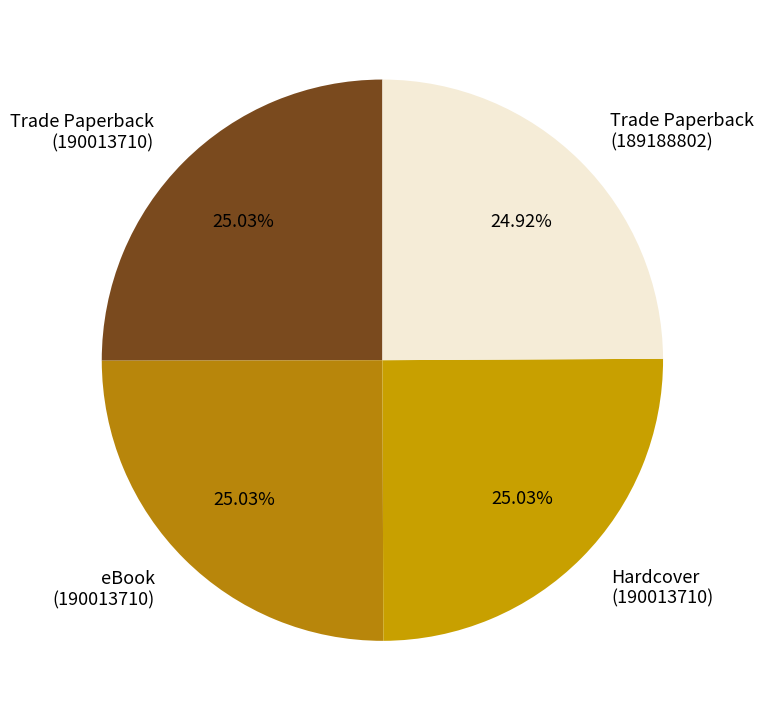

How many segments does this pie chart have?

4